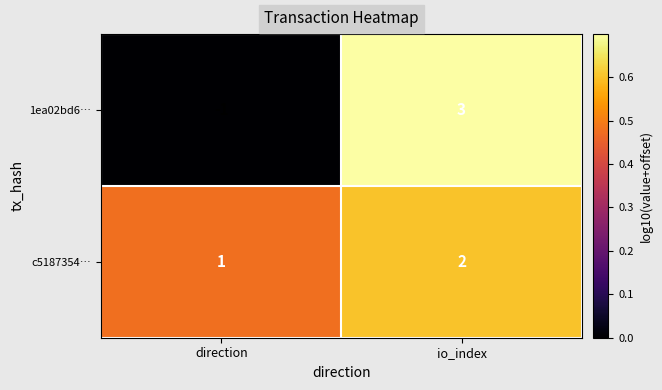

At which label is 1ea02bd6… closest to 1?

direction